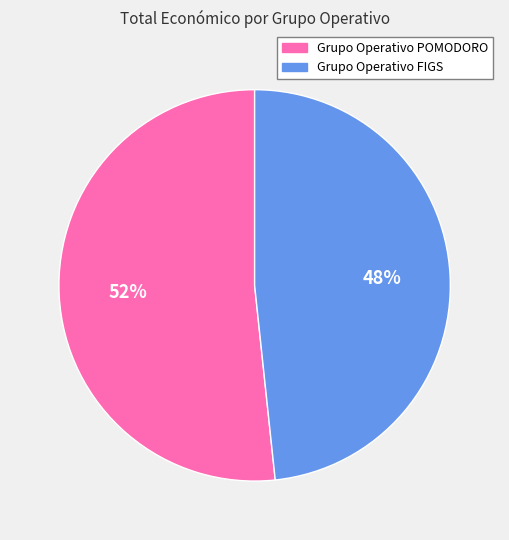

How many segments does this pie chart have?

2